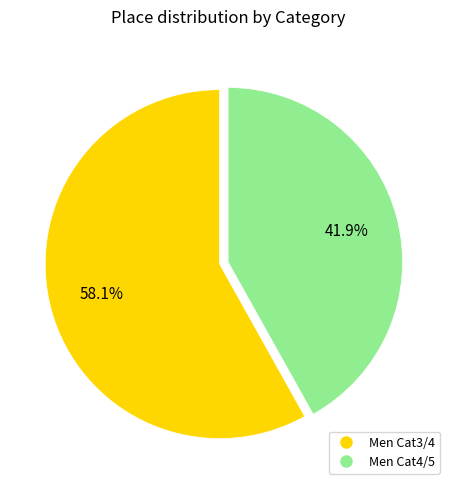

What percentage is the Men Cat4/5 slice, to the nearest percent?

42%